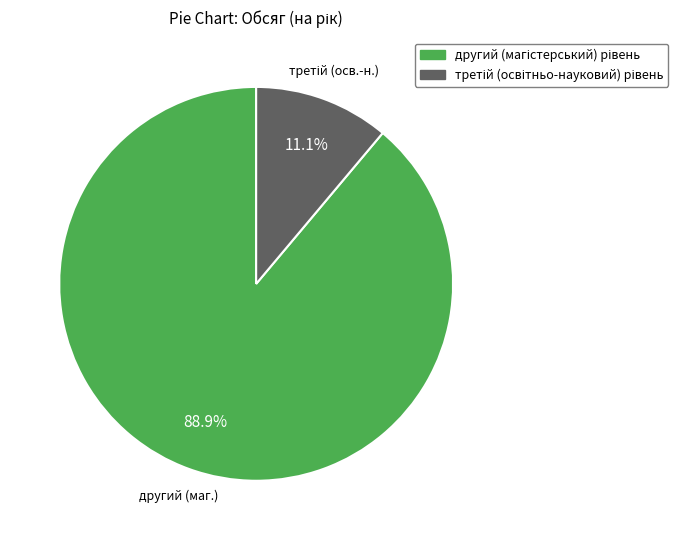

Is there any slice that represents more than half of the pie?

Yes